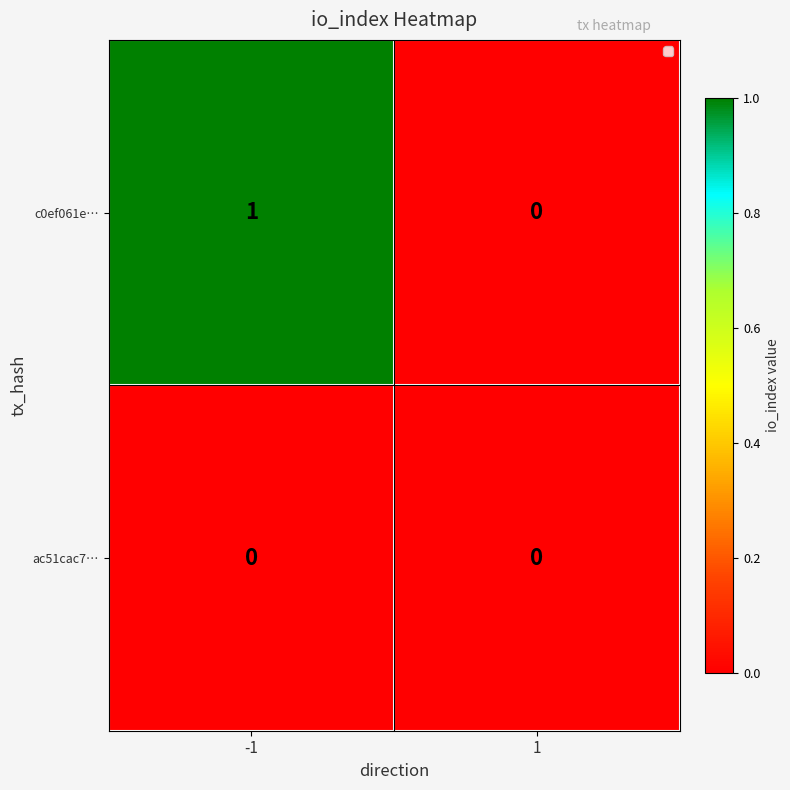

Reading right to left, list all the values displayed in this chart.

c0ef061e…: 0	1
ac51cac7…: 0	0